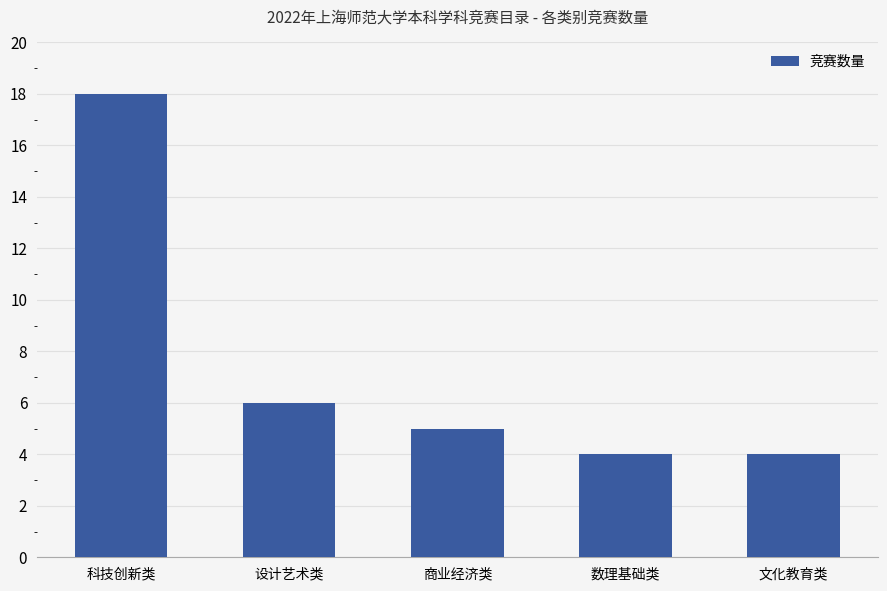

What is the sum of the values at 文化教育类 and 设计艺术类?

10